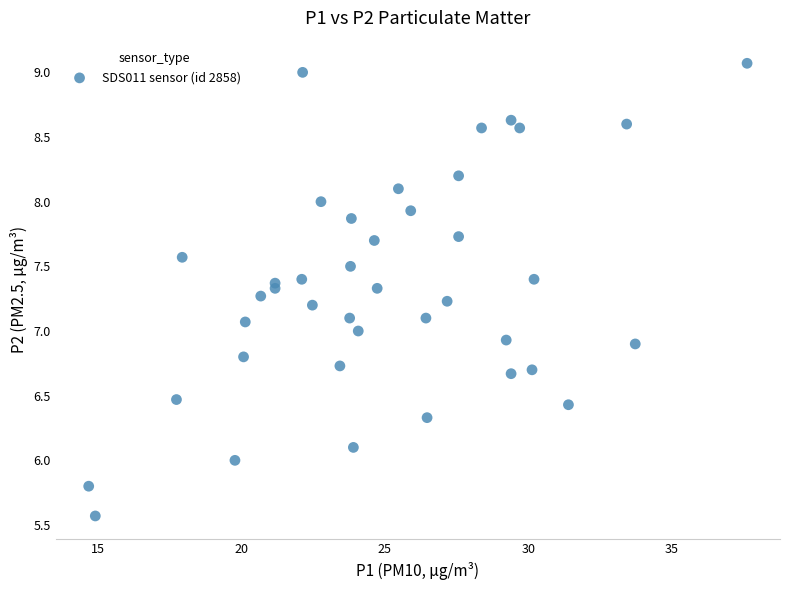

What is the range of Y values (max minus min)?

3.5